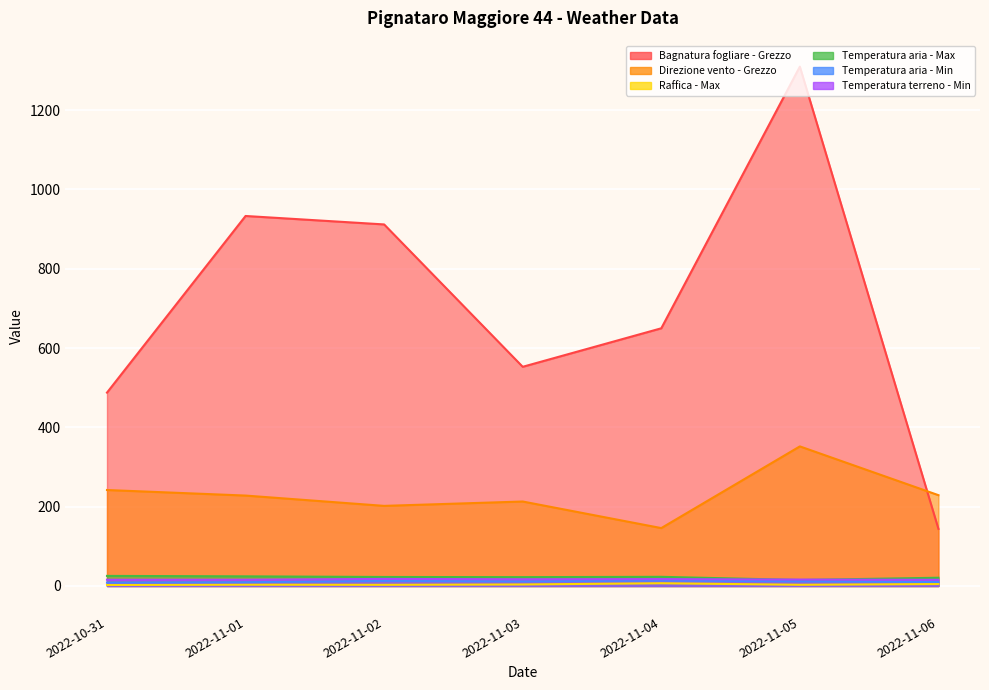

What is the label of the 5th point from the left?

2022-11-04